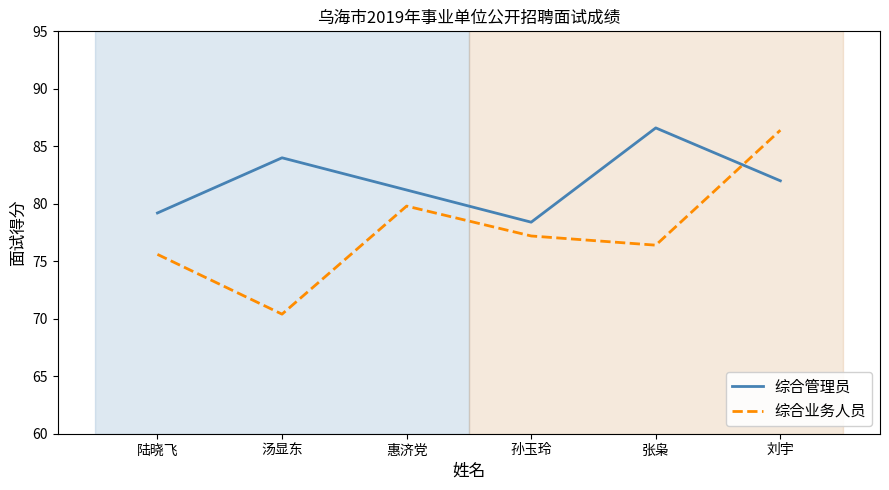

The 综合管理员 series shows 116.9 at 孙玉玲. True or false?

False